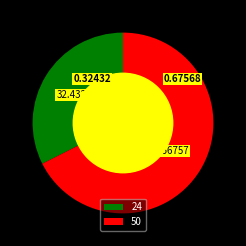

Is the sum of 24 and 50 greater than half?

Yes